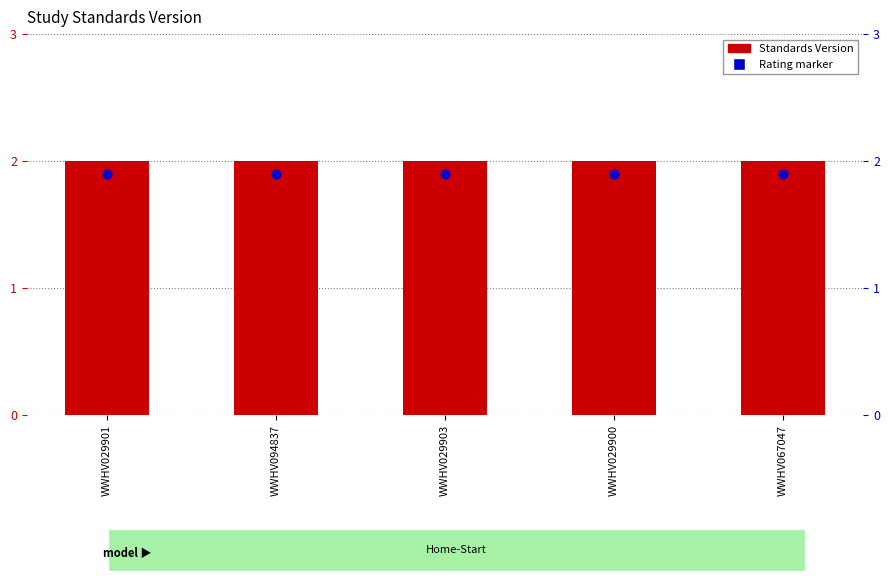

Which series reaches the minimum Y coordinate?

Rating marker